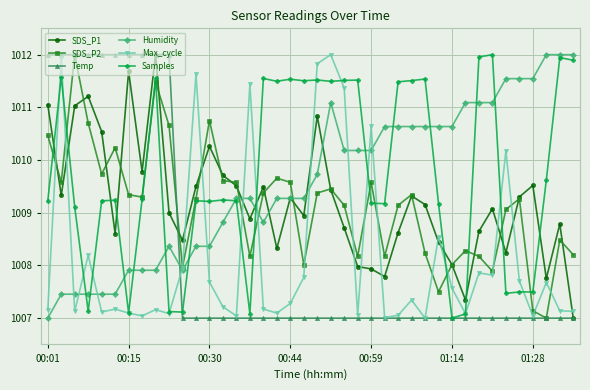

At how many categories does at least one series exceed 1010?

37